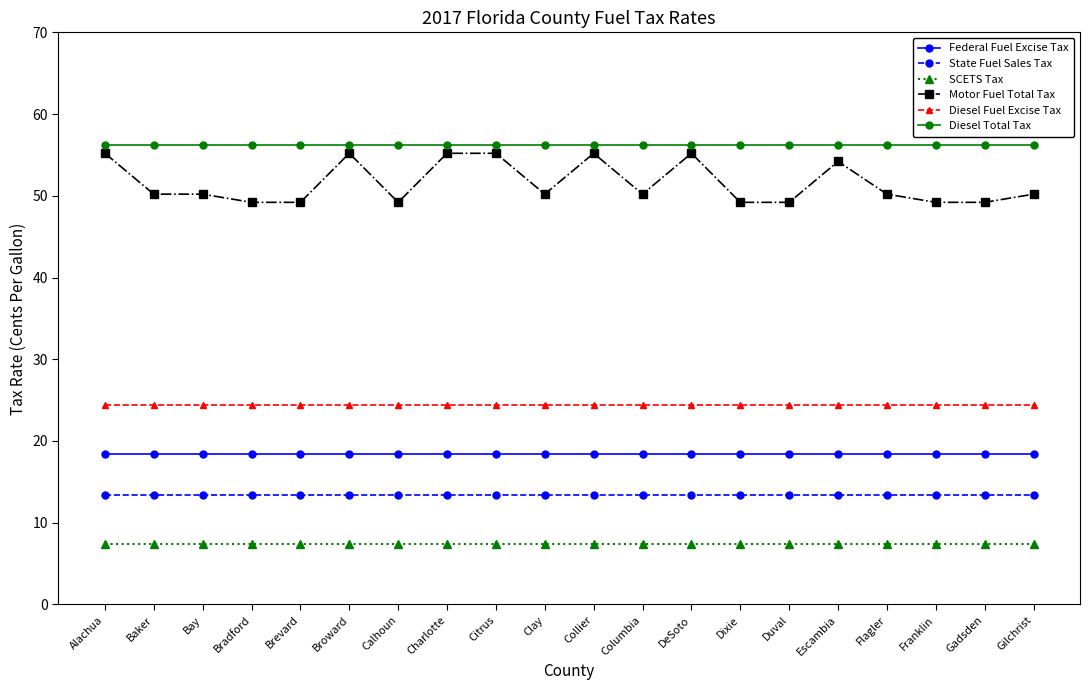

True or false: Diesel Total Tax and SCETS Tax intersect in this chart.

False